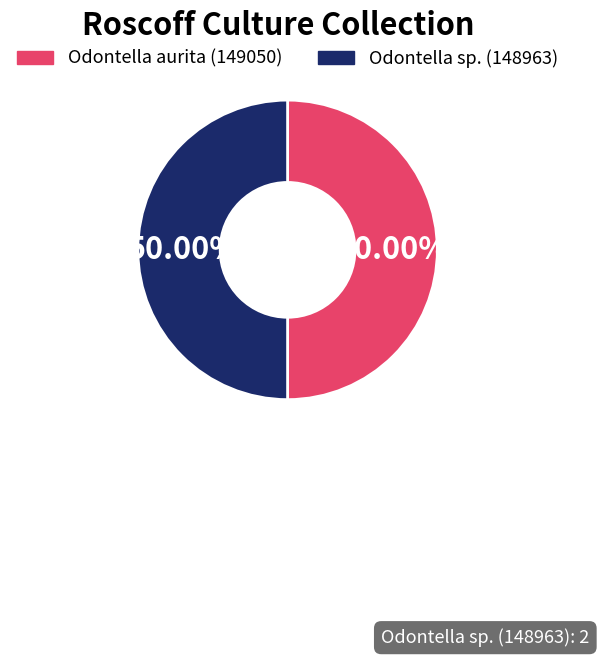

What is the ratio of the value at Odontella sp. (148963) to the value at Odontella aurita (149050)?

1.0